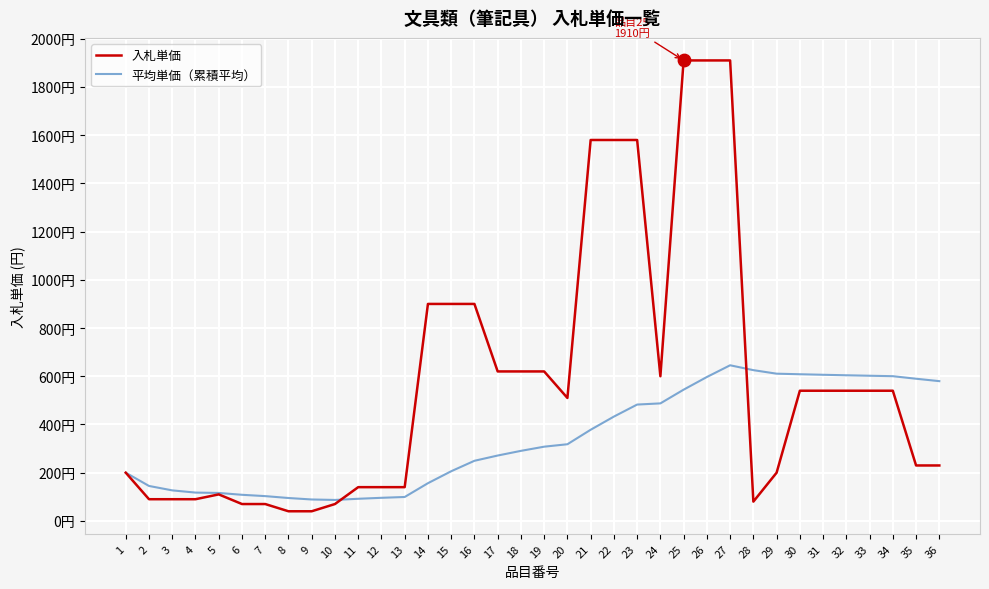

What is the total value across all series at 33?

1142.1